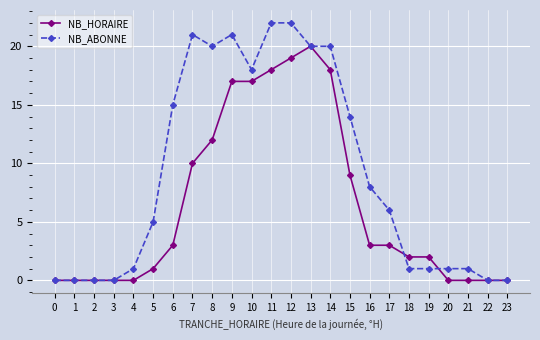

List the series in order of their overall mean, highest first.

NB_ABONNE, NB_HORAIRE